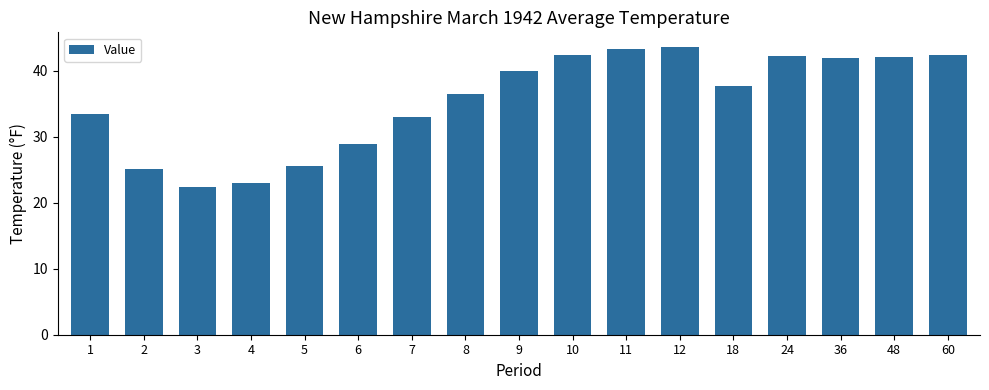

True or false: the data shows 23.8 at 48.

False